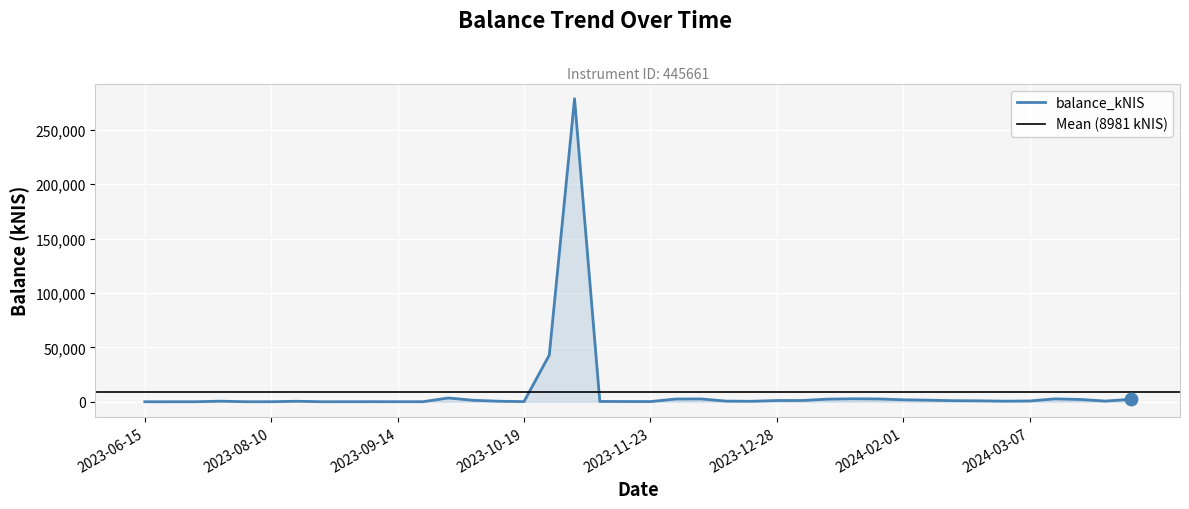

Approximately how many times larger is the value at 2023-12-28 compared to 2023-10-12?

2.3